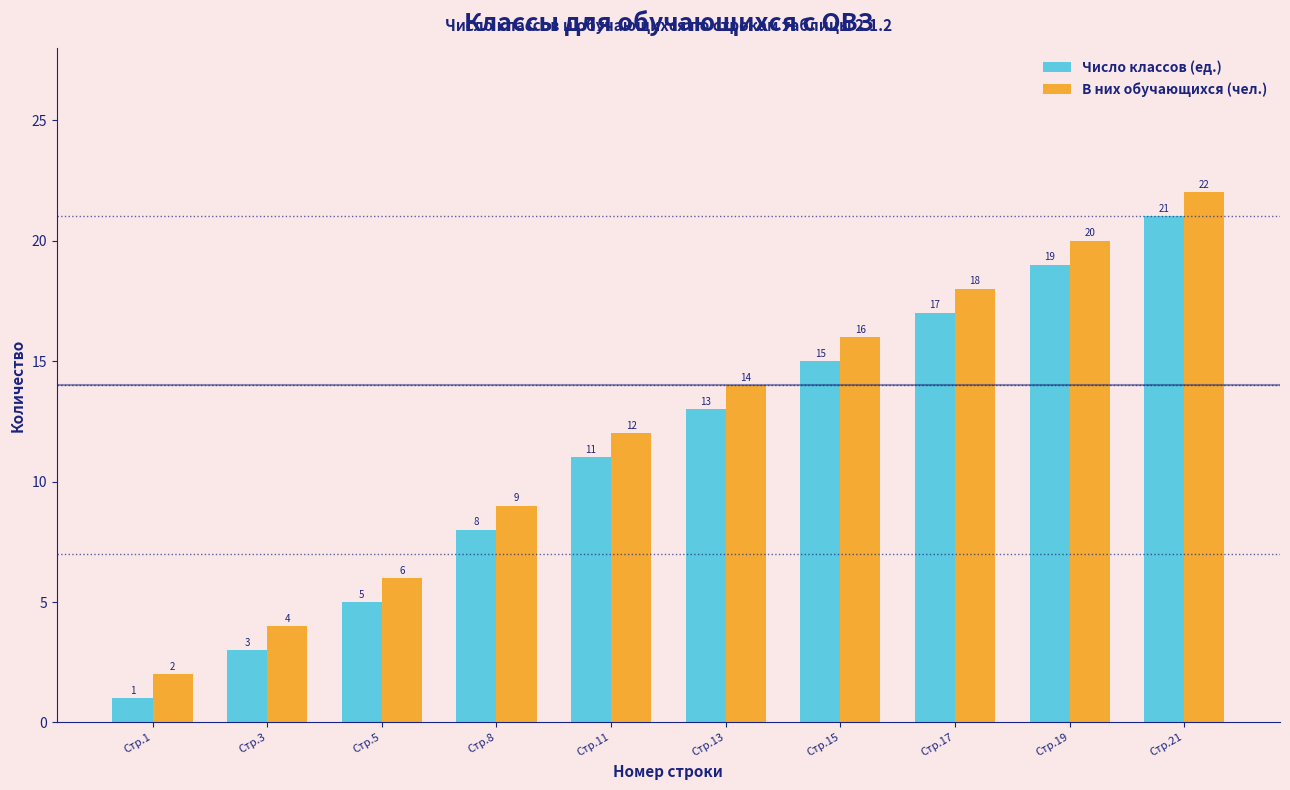

Reading left to right, what are all the values shown in this chart?

Число классов (ед.): Стр.1=1	Стр.3=3	Стр.5=5	Стр.8=8	Стр.11=11	Стр.13=13	Стр.15=15	Стр.17=17	Стр.19=19	Стр.21=21
В них обучающихся (чел.): Стр.1=2	Стр.3=4	Стр.5=6	Стр.8=9	Стр.11=12	Стр.13=14	Стр.15=16	Стр.17=18	Стр.19=20	Стр.21=22